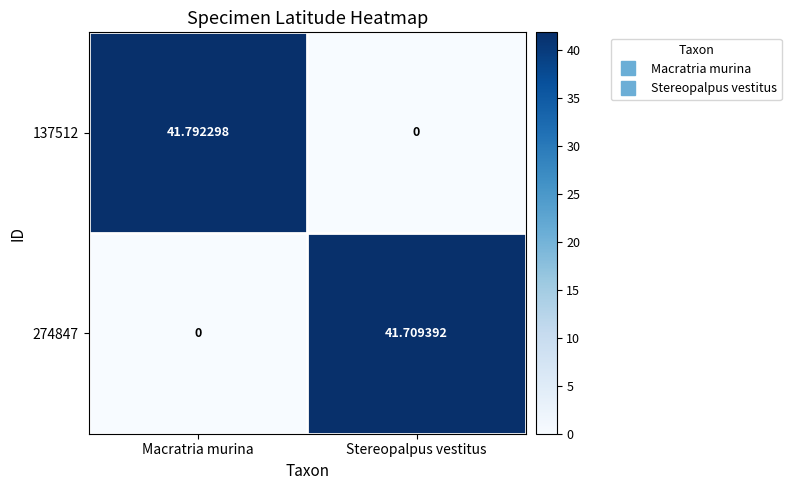

At how many categories does at least one series exceed 11?

2